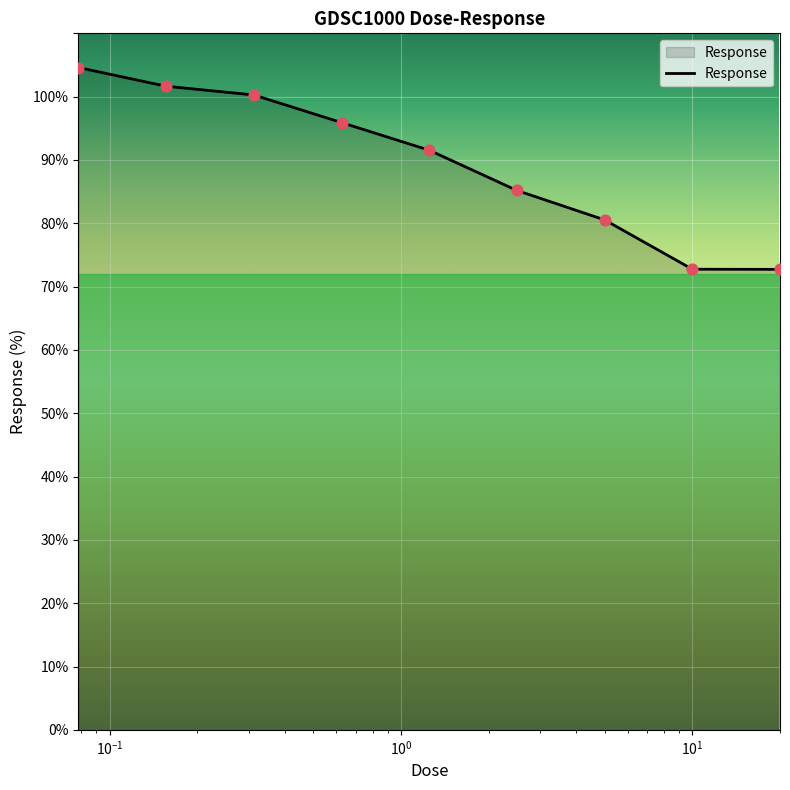

What is the maximum value shown in the chart?

104.6